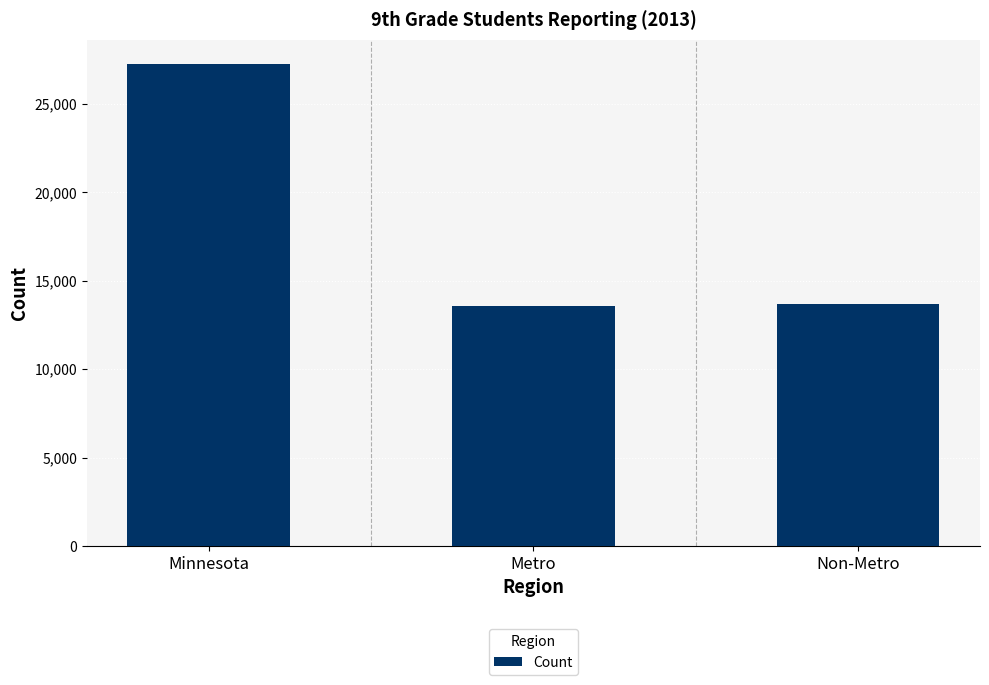

Approximately how many times larger is the value at Minnesota compared to Non-Metro?

2.0